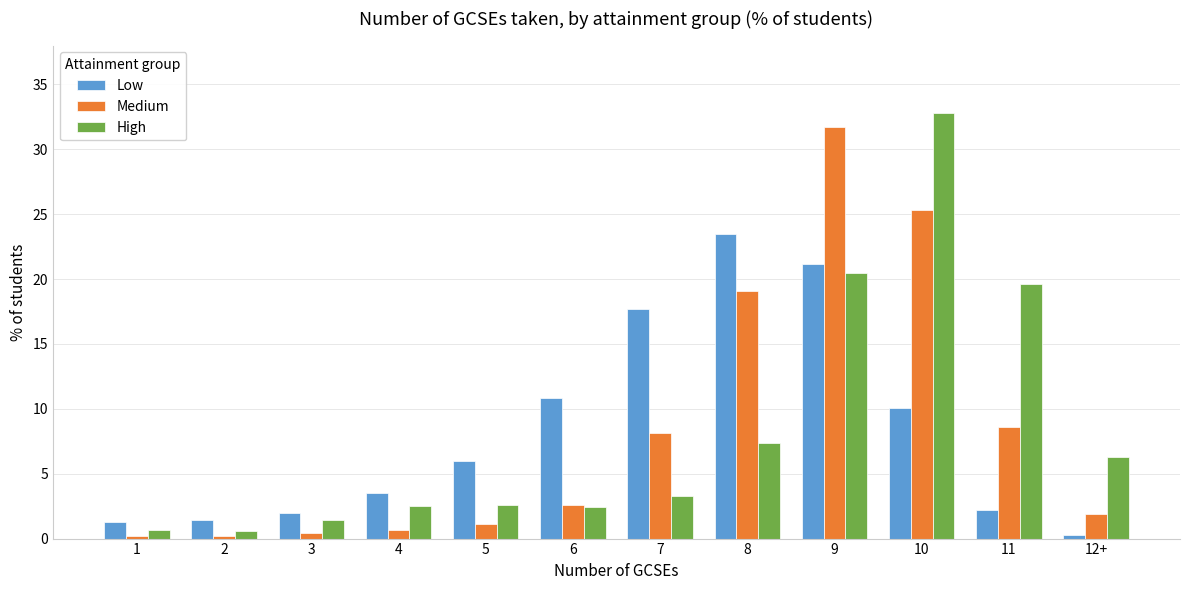

How many data points in Low are less than 6?

6